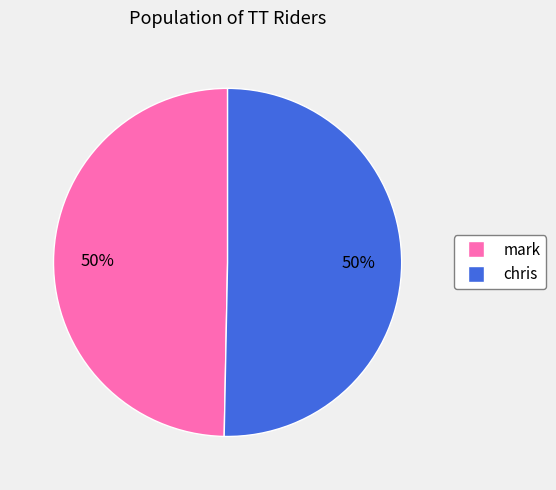

How many slices are in this pie chart?

2